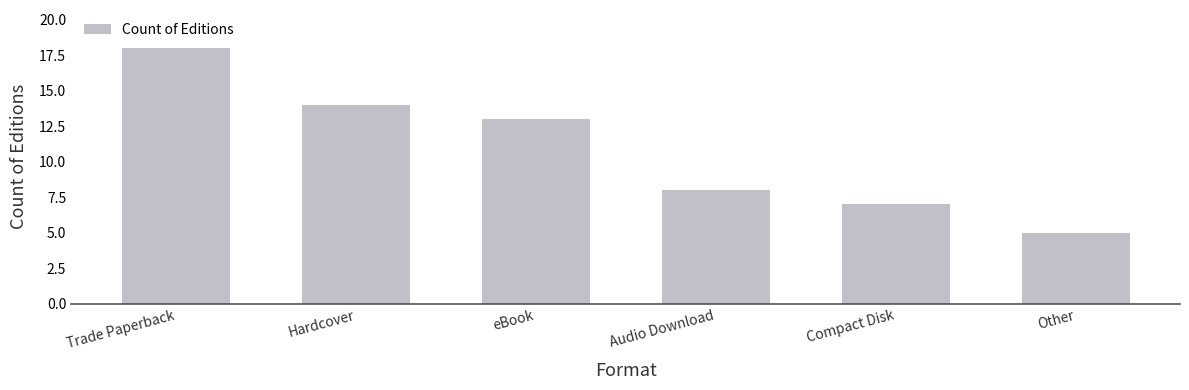

Reading right to left, extract all data points from this chart.

Other=5	Compact Disk=7	Audio Download=8	eBook=13	Hardcover=14	Trade Paperback=18